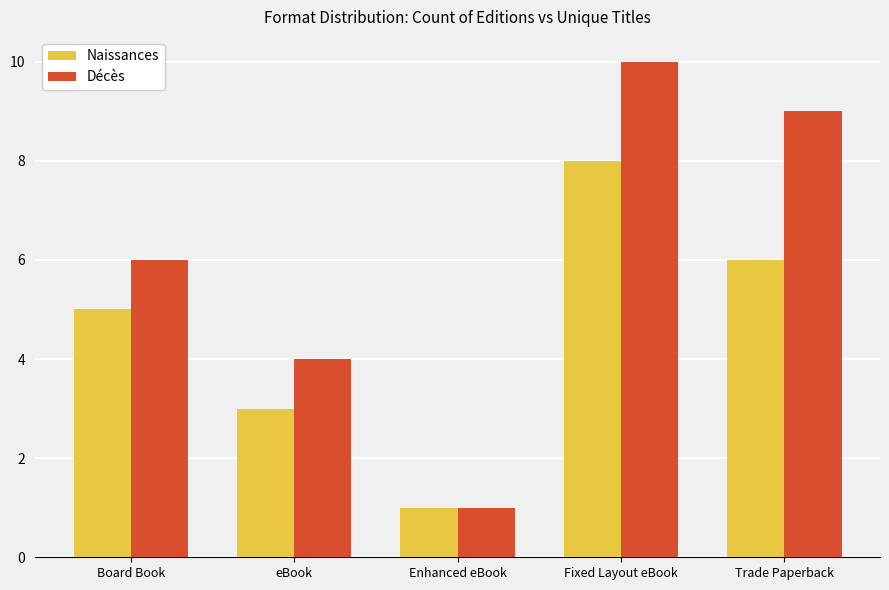

How many bars are there in each group?

2